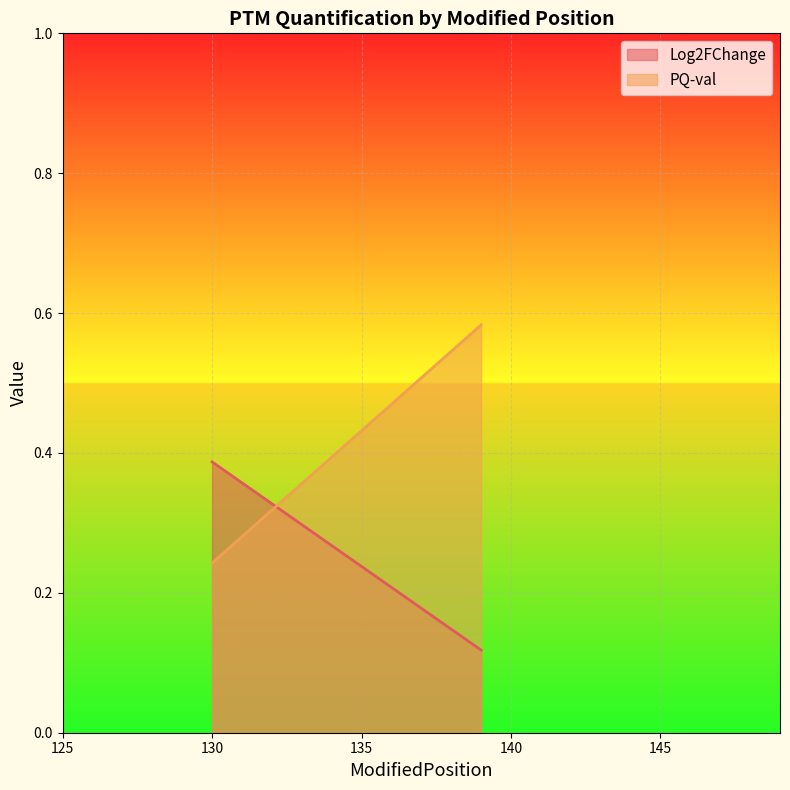

How many distinct data groups are displayed?

2